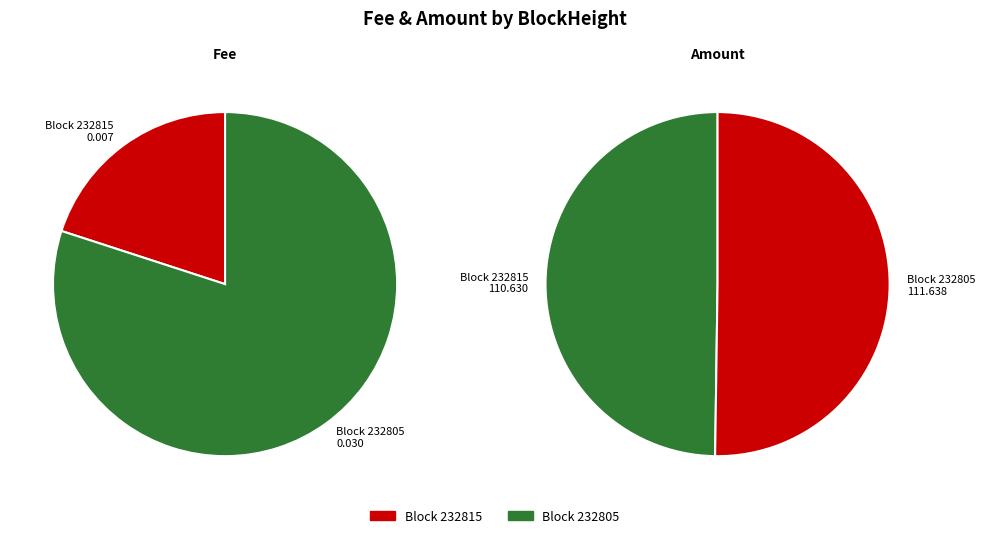

Is there a majority slice in this chart?

Yes